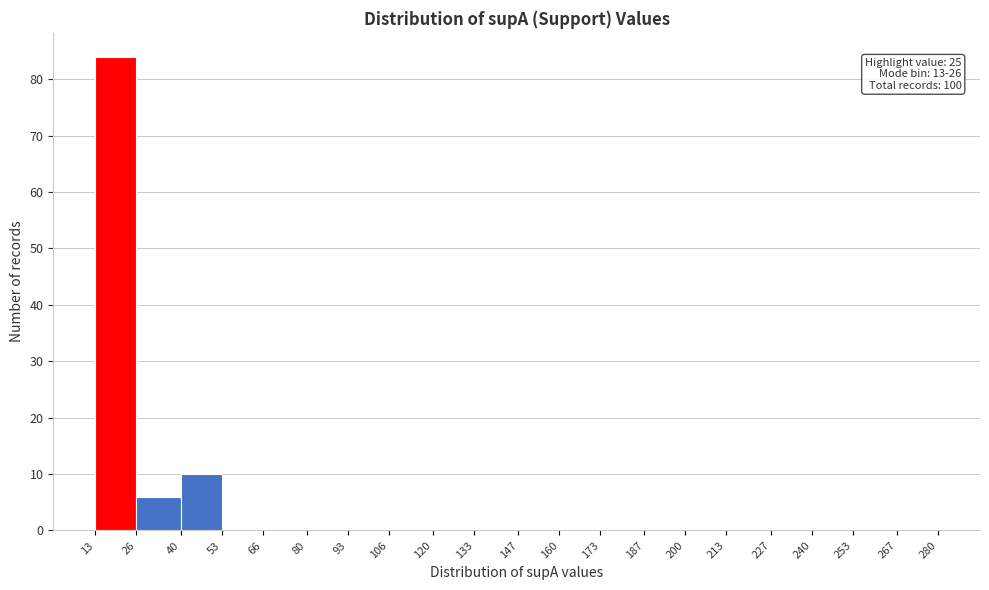

Over which range of the x-axis is the bar tallest?

13 to 26